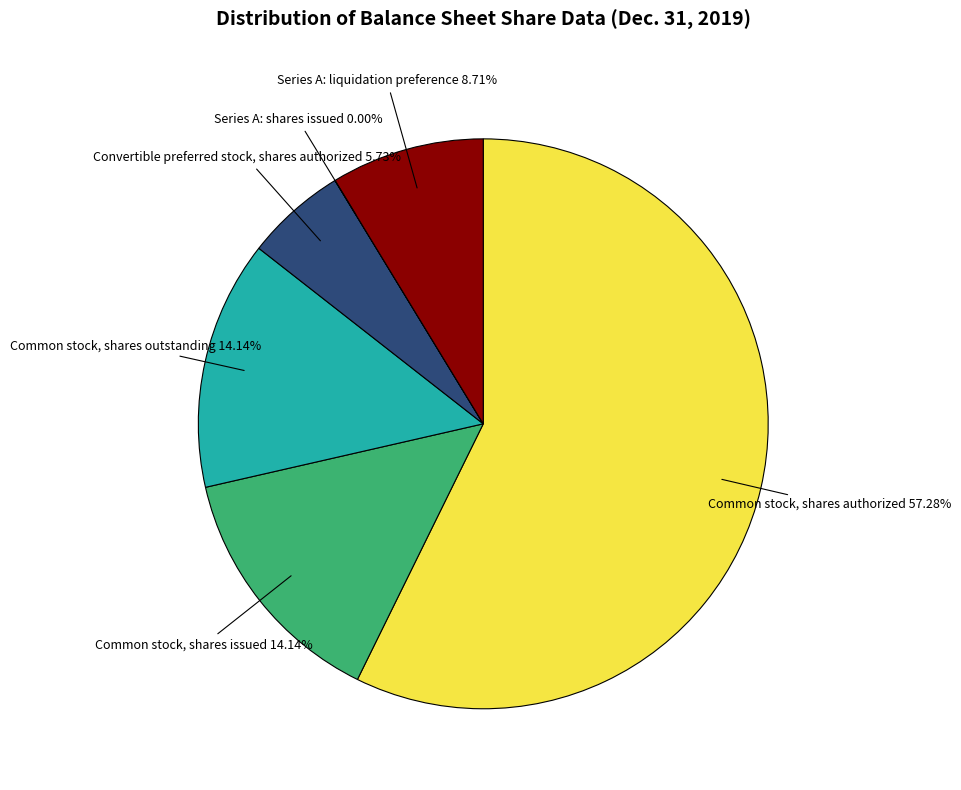

Between Common stock, shares authorized and Series A: liquidation preference, which is larger?

Common stock, shares authorized